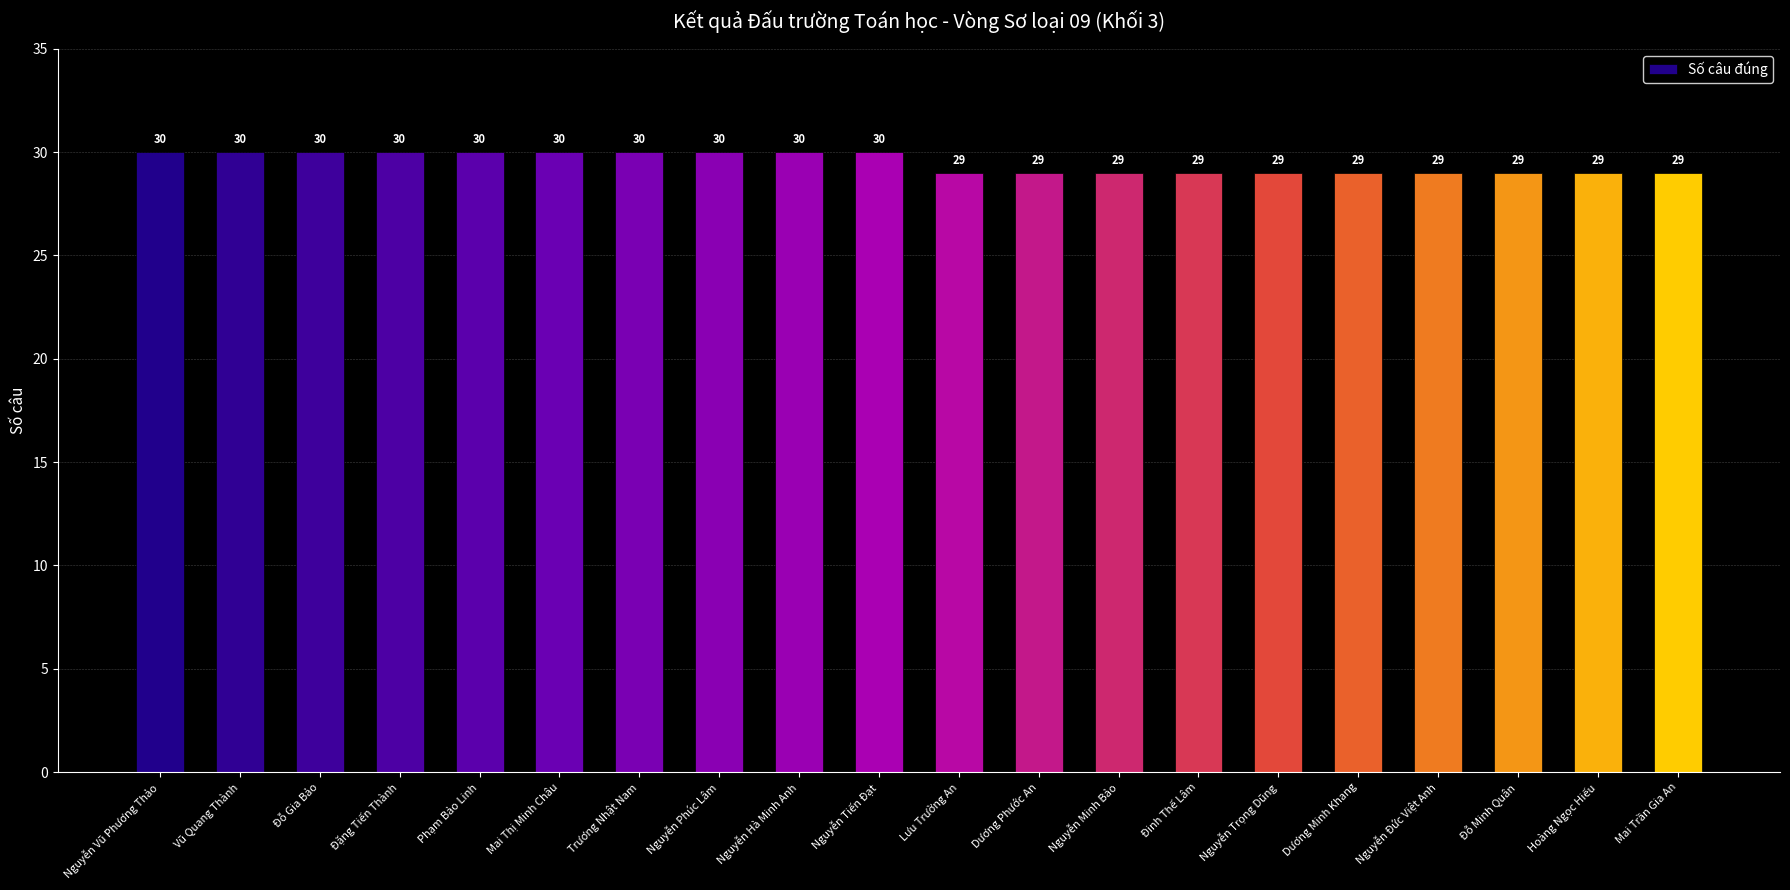

The chart shows a value of 30 at Đỗ Gia Bảo. True or false?

True